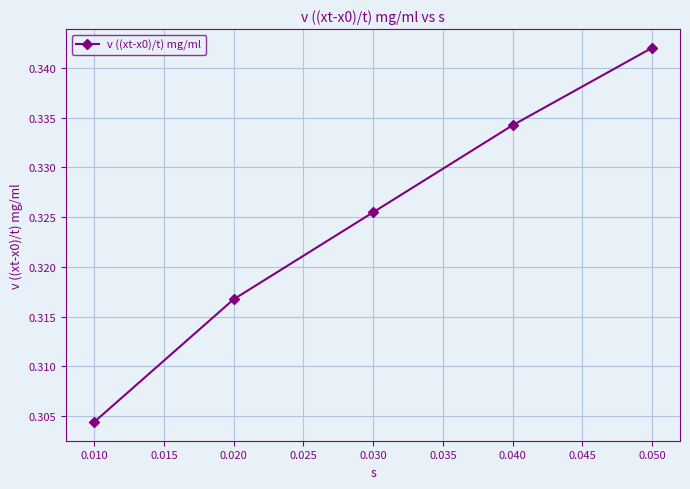

Is it true that the value at 0.020 is 0.5?

False